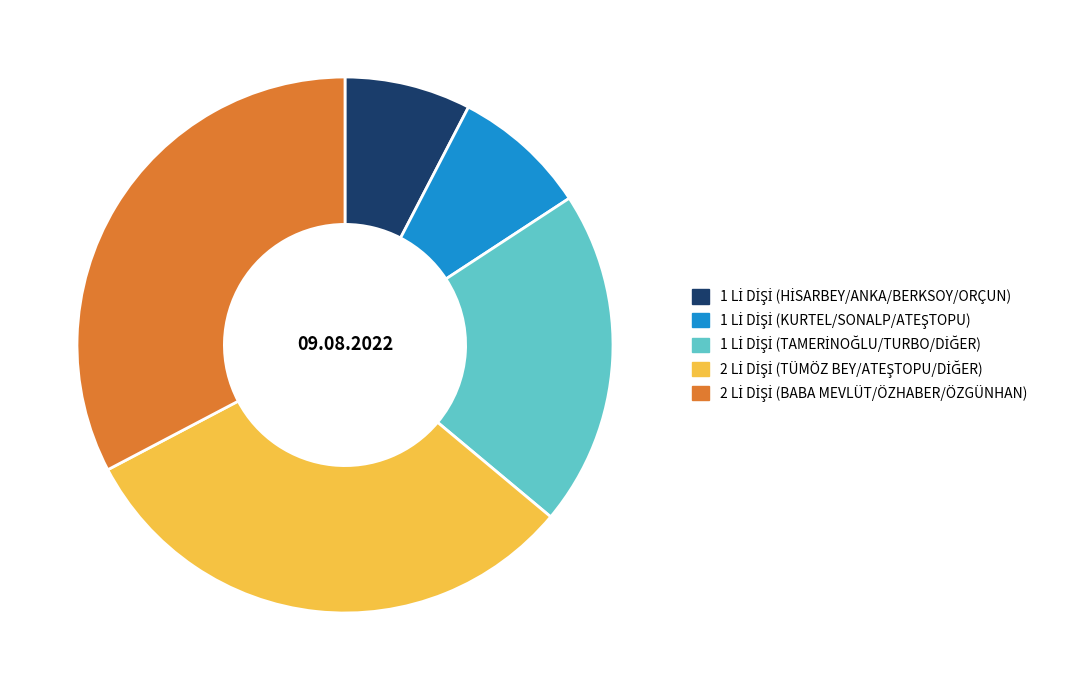

Count the number of slices in the pie.

5